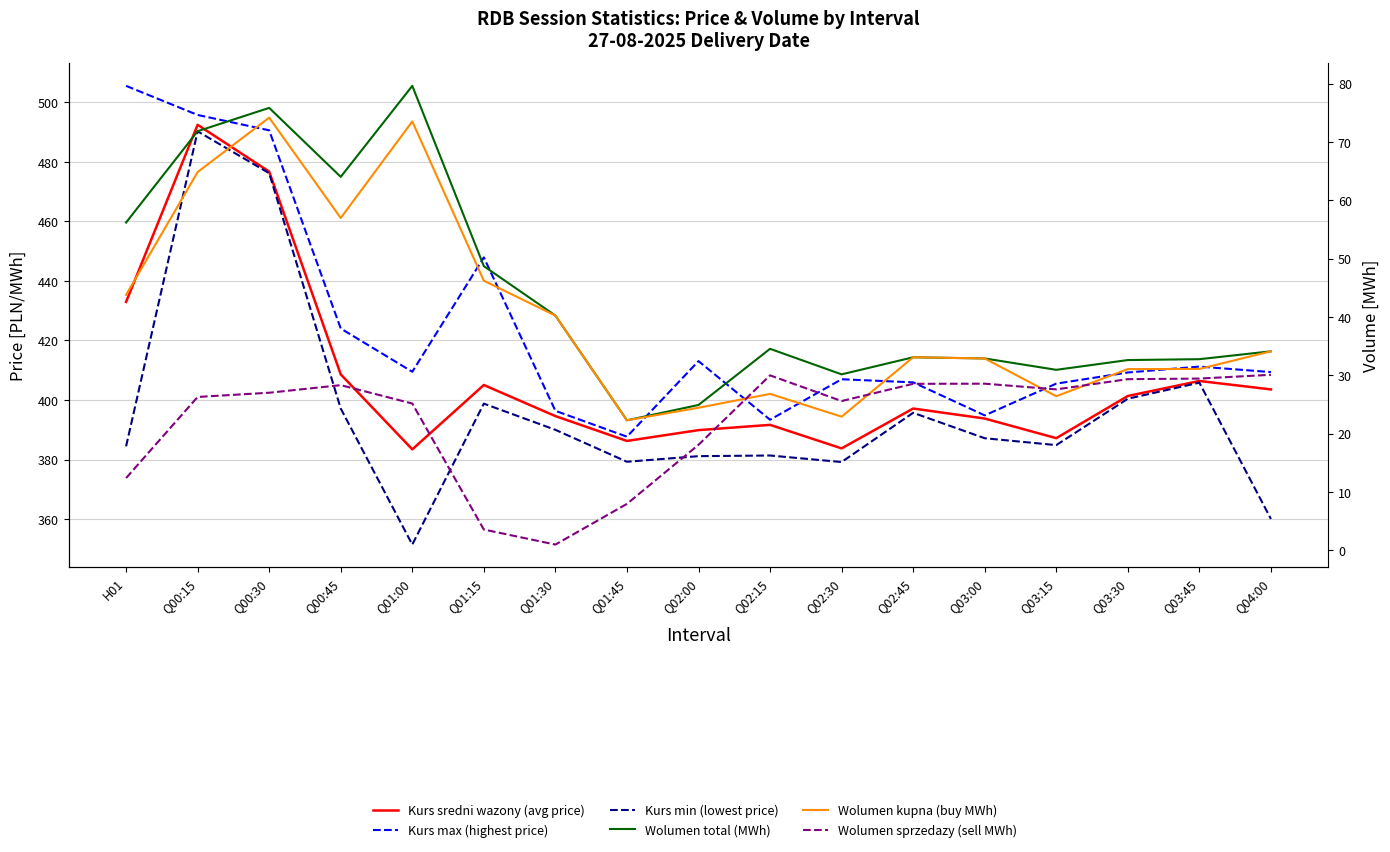

What is the difference between the Kurs sredni wazony (avg price) values at Q02:00 and Q04:00?

13.7